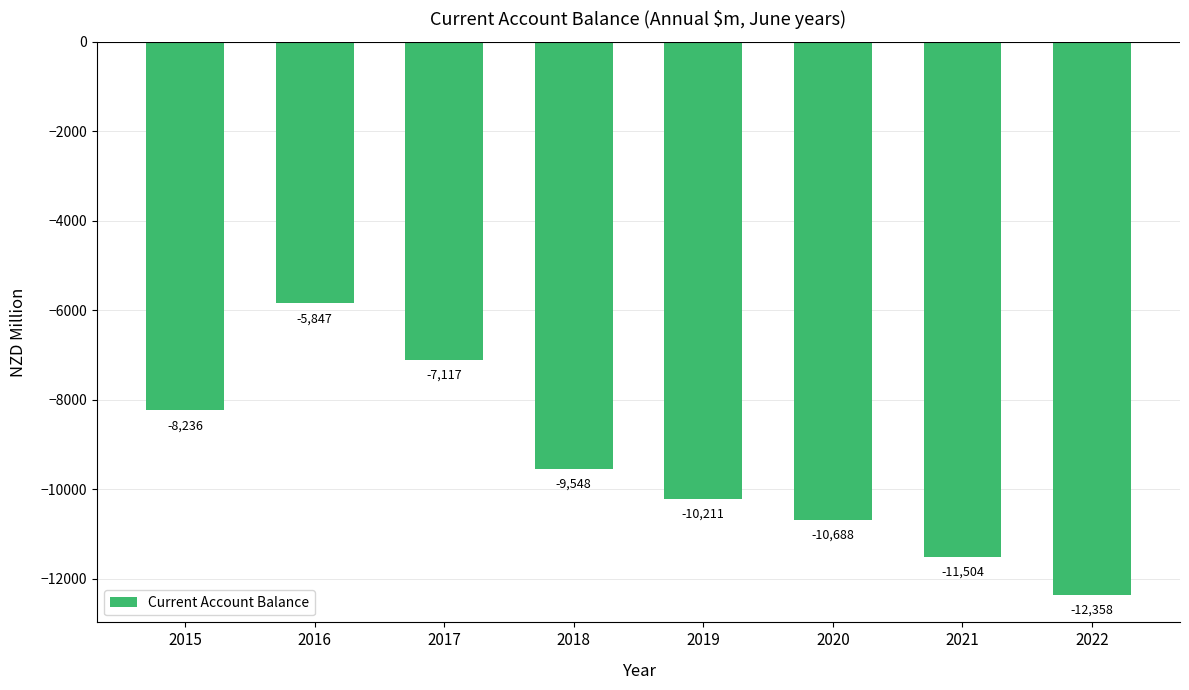

What is the sum of all values?

-75509